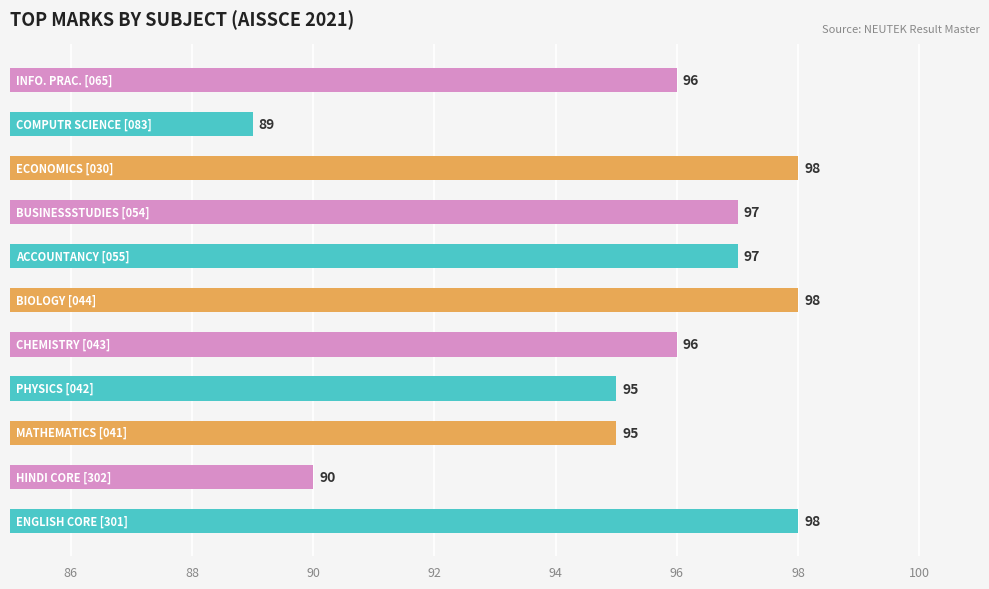

Reading top to bottom, extract all data points from this chart.

96	89	98	97	97	98	96	95	95	90	98